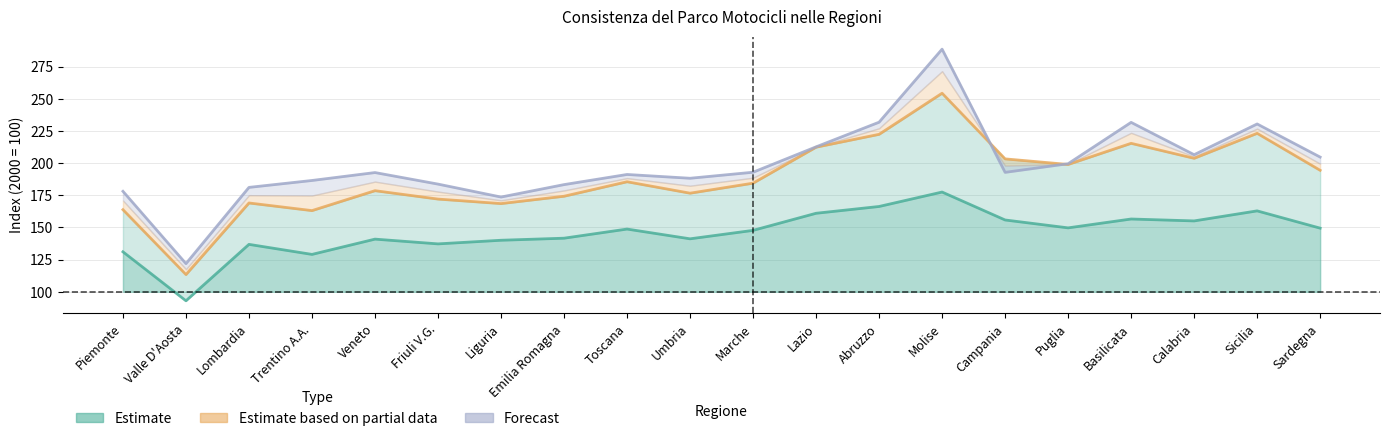

How many interior local peaks does the Forecast series have?

5